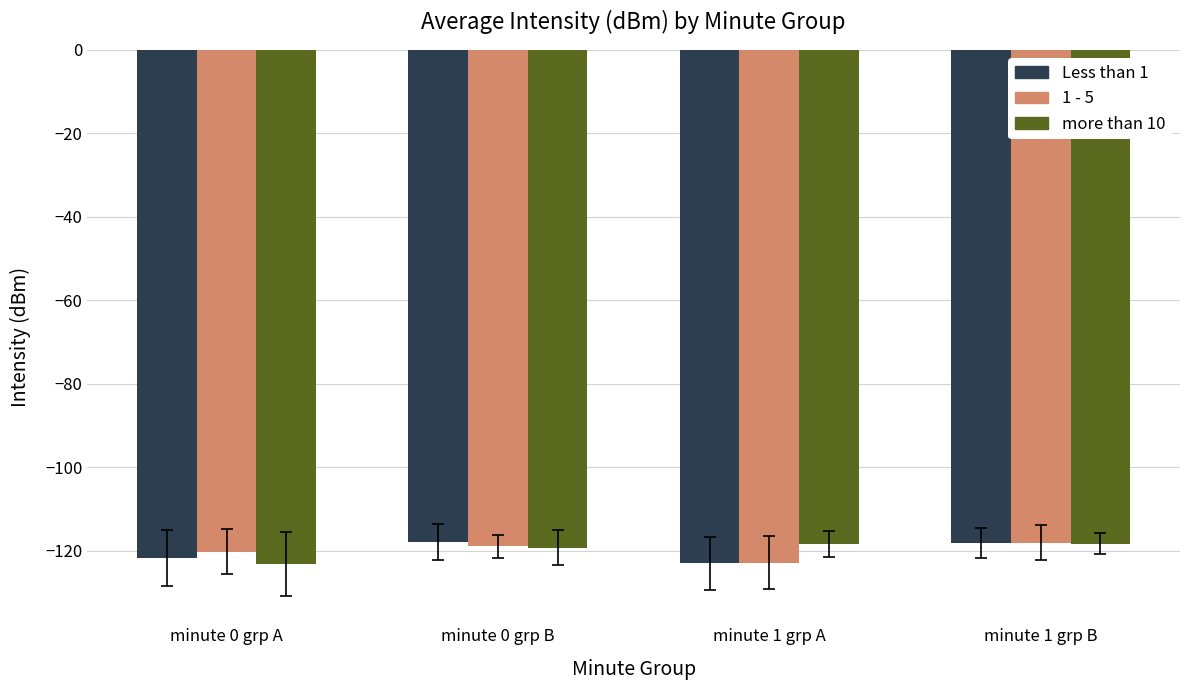

What is the difference between the more than 10 values at minute 0 grp A and minute 1 grp B?

4.9